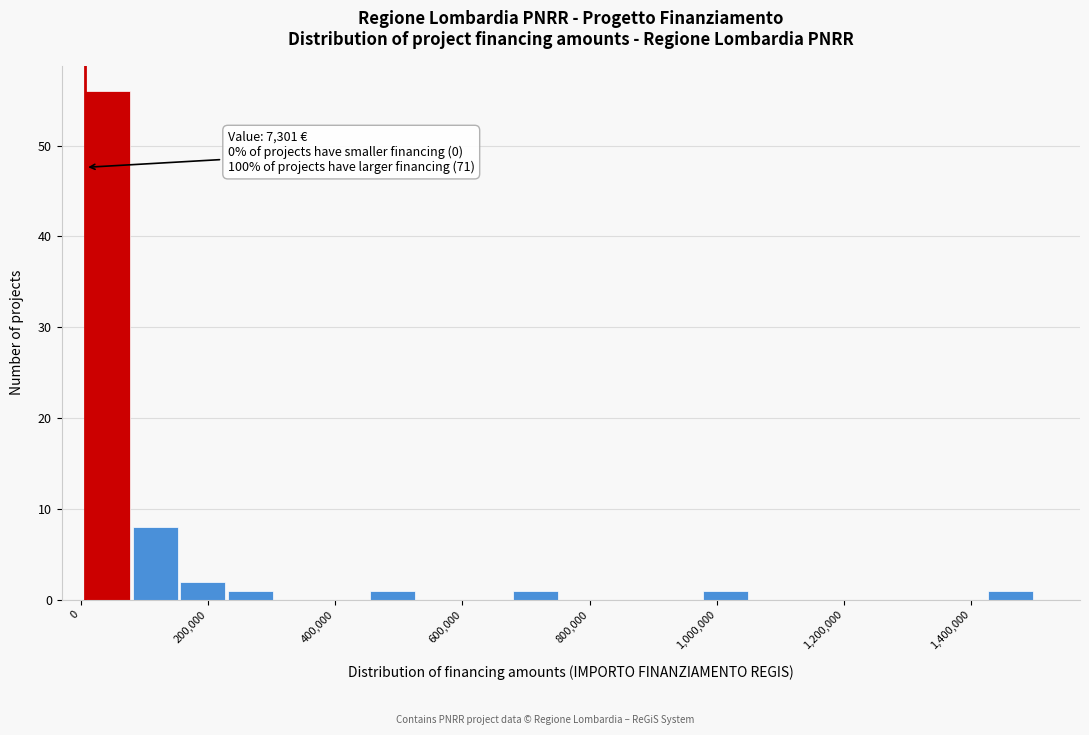

Read against the x-axis, roughly where is the centre of the tallest bar?

40000